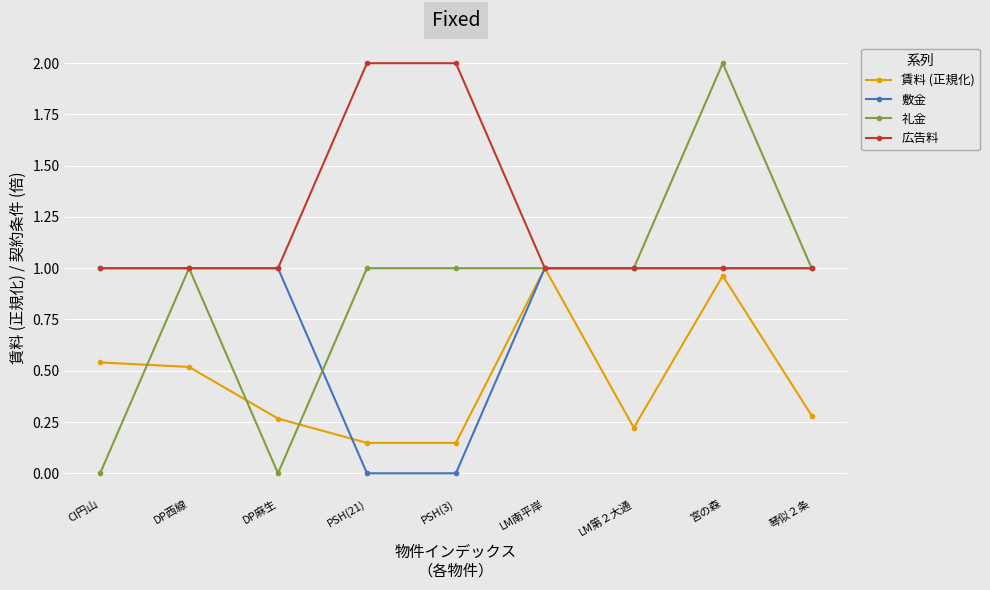

What is the label of the 9th point from the right?

CI円山